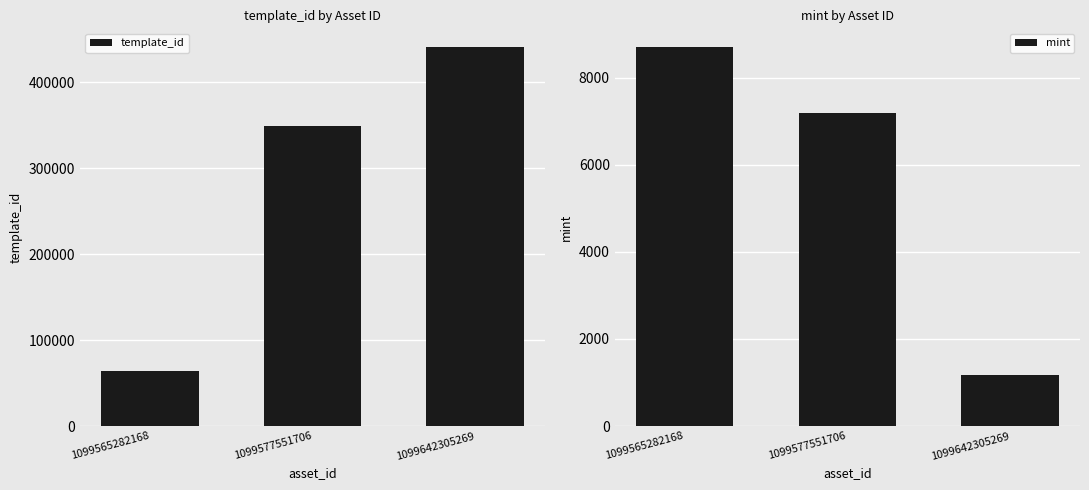

Does the chart contain stacked bars?

No